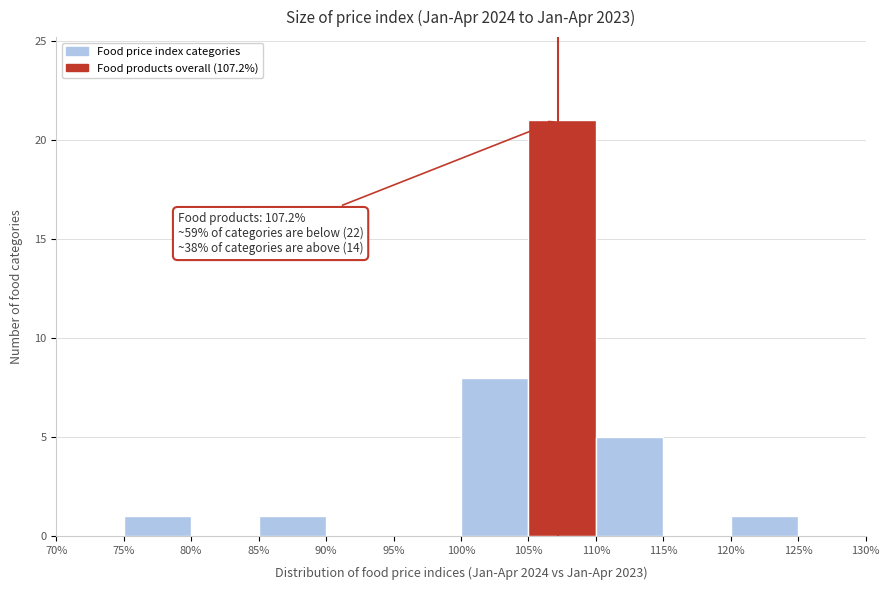

Which range on the x-axis has the tallest bar?

105% to 110%